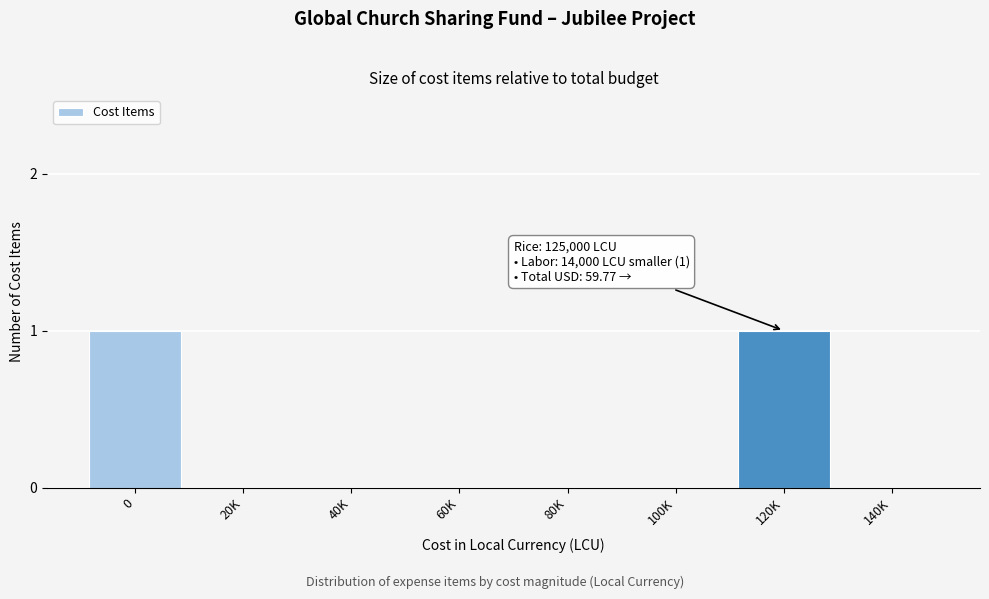

Reading right to left, list all the values displayed in this chart.

140K=0	120K=1	100K=0	80K=0	60K=0	40K=0	20K=0	0=1